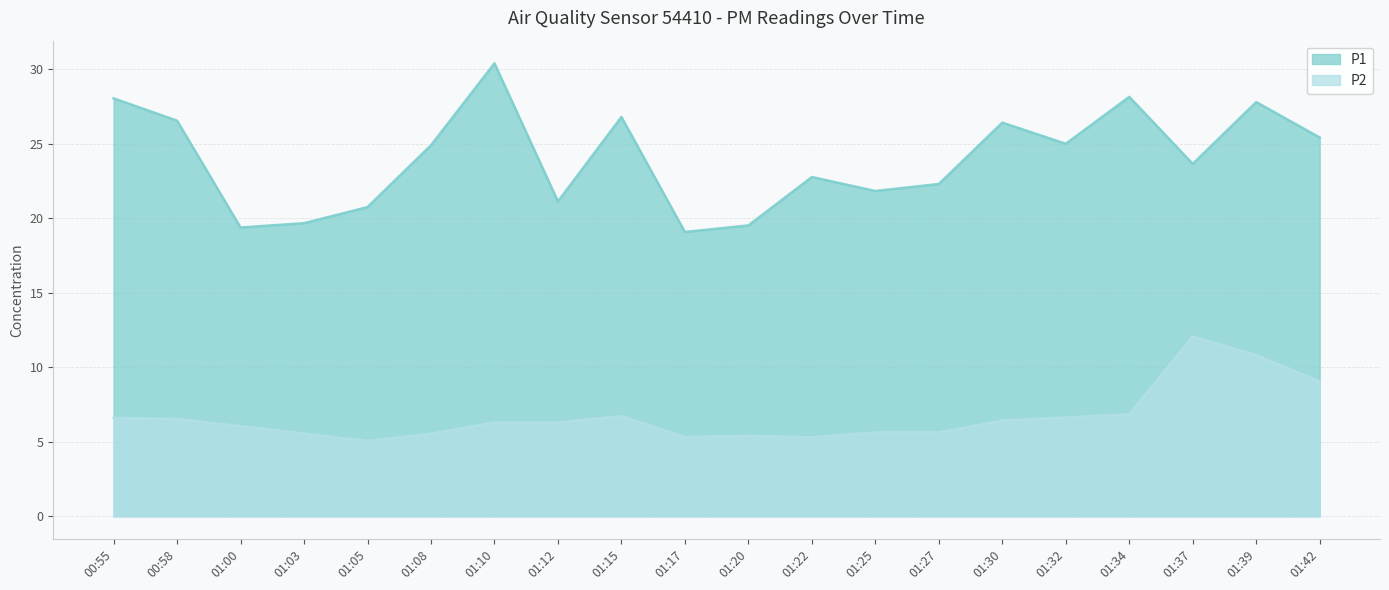

What is the value of the P1 point at the 5th from the left?

20.8